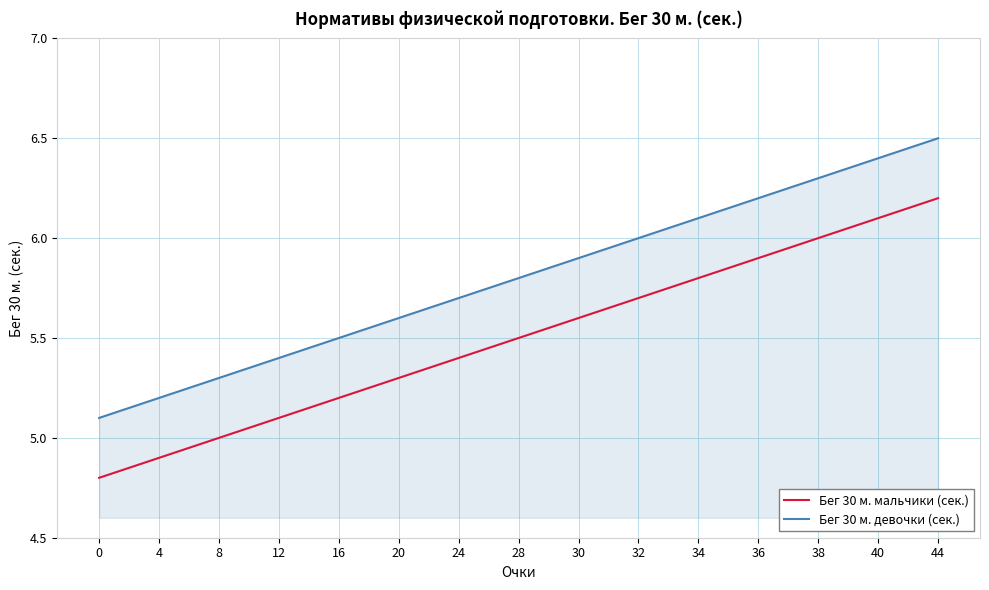

What is the average value of the Бег 30 м. мальчики (сек.) series?

5.5